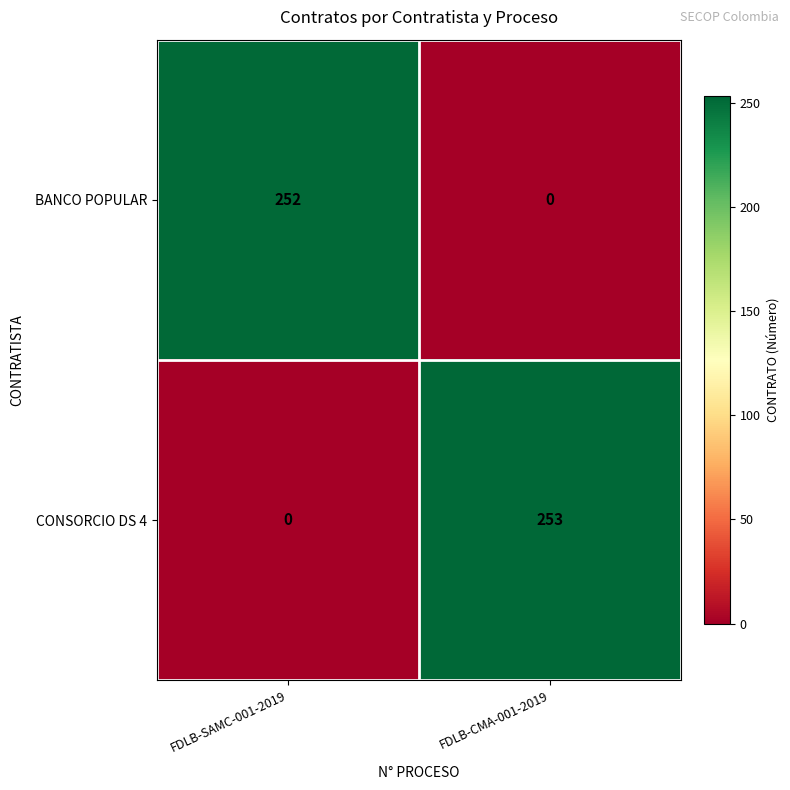

What is the difference between the maximum and minimum values in the CONSORCIO DS 4 series?

253